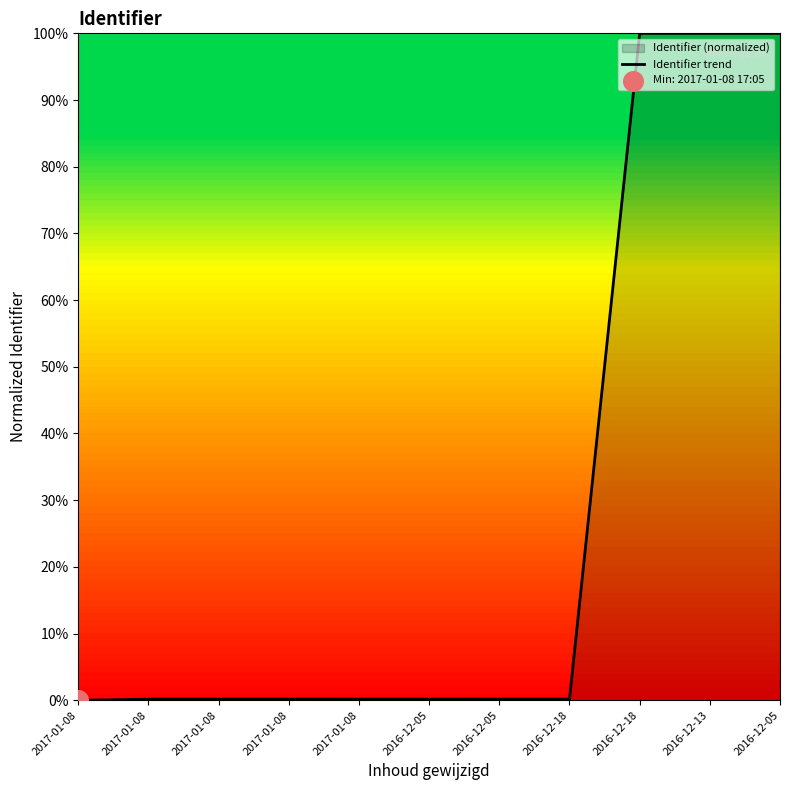

Between 2016-12-13 and 2017-01-08, which is larger?

2016-12-13